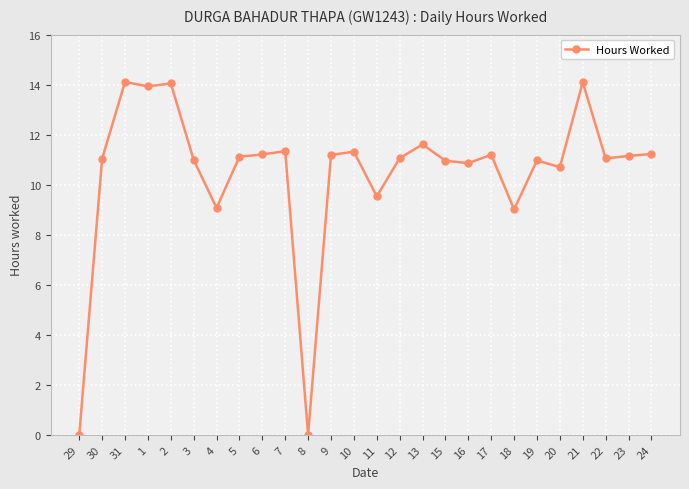

What is the sum of all values?

272.8